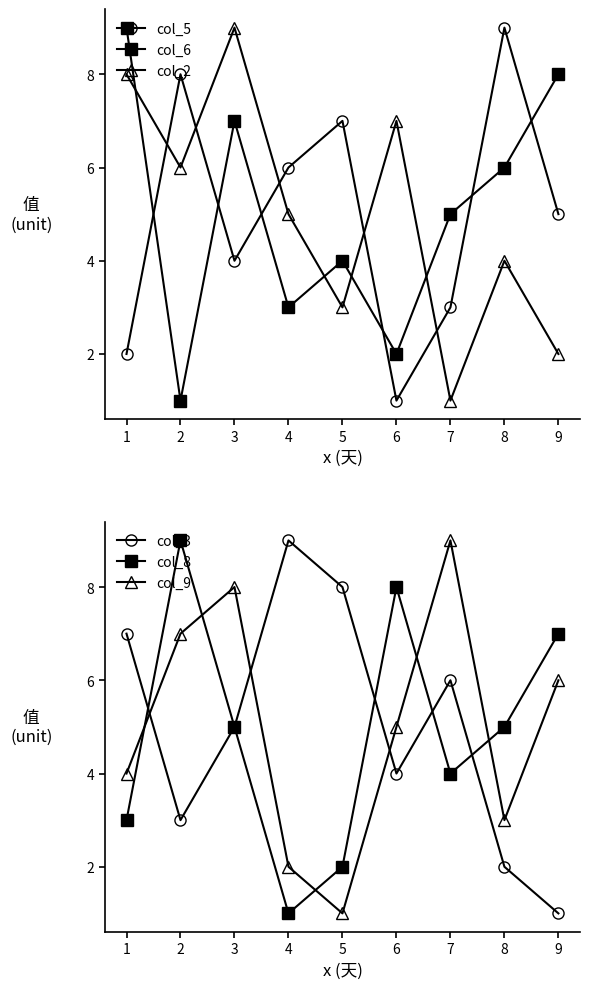

The col_5 series shows 5 at 2. True or false?

False